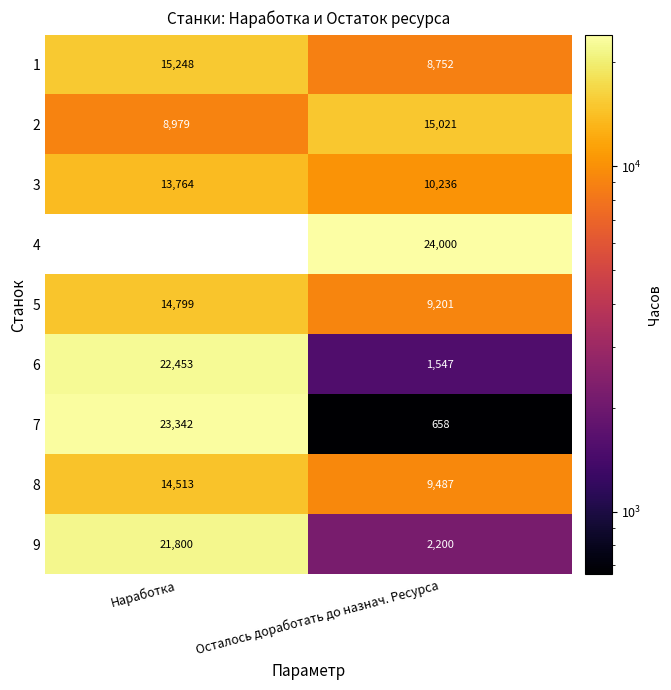

What is the total value across all series at Наработка?

134898